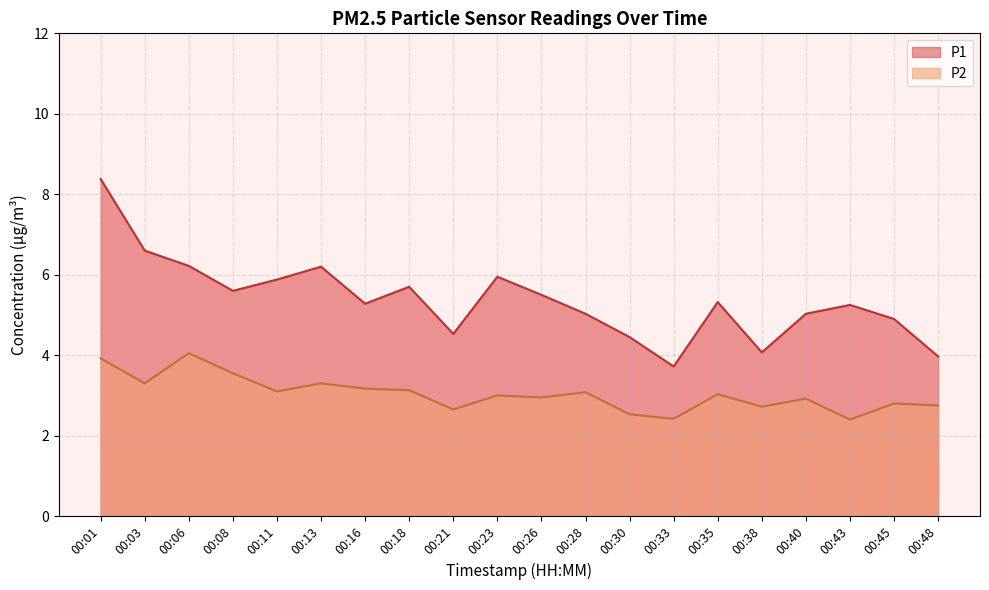

At how many categories does at least one series exceed 4?

18